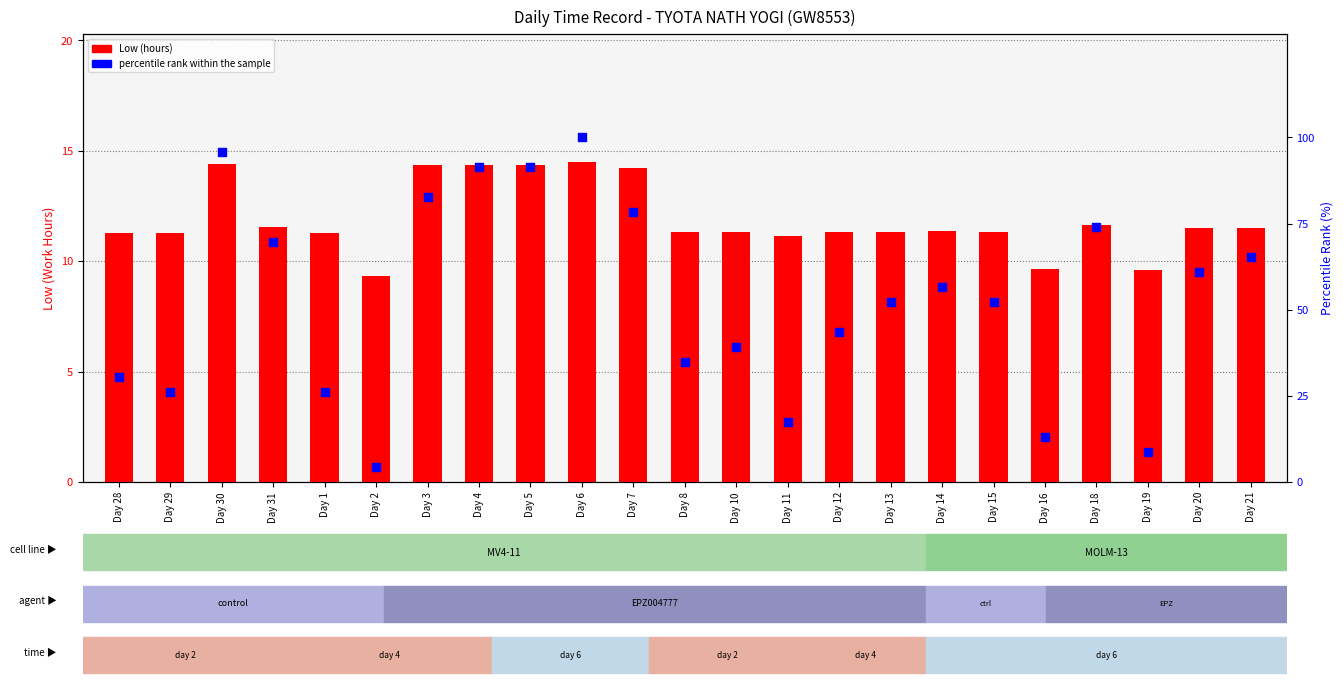

Is the value of percentile rank within the sample at Day 18 greater than the value of Low (hours) at Day 11?

Yes